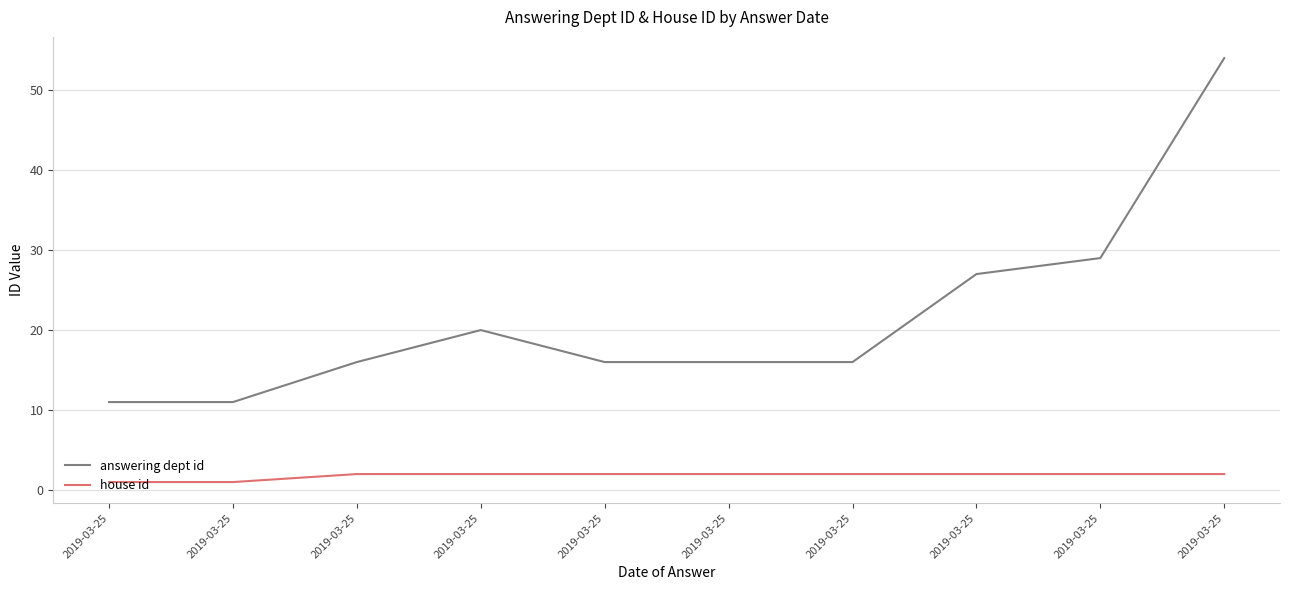

At which label does answering dept id reach its peak?

2019-03-25